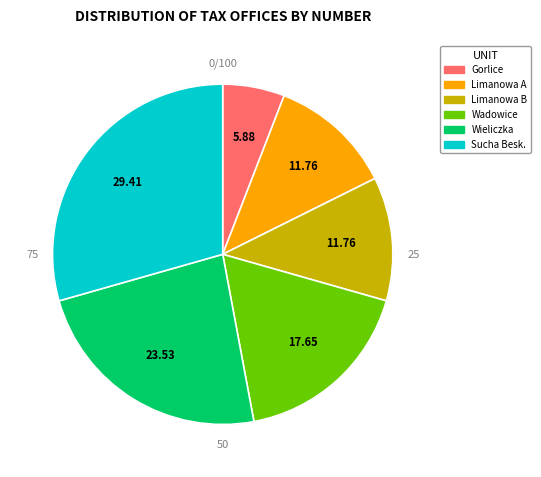

Is there a majority slice in this chart?

No